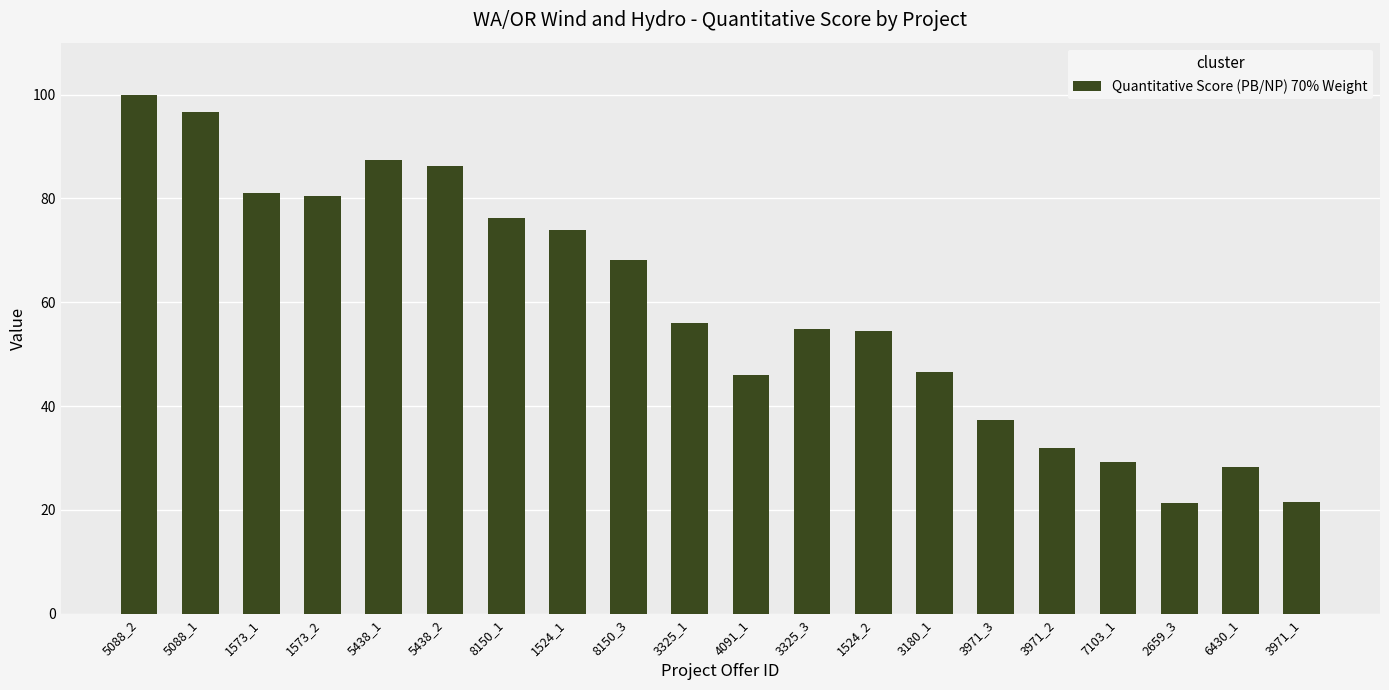

What is the greatest value displayed?

100.0